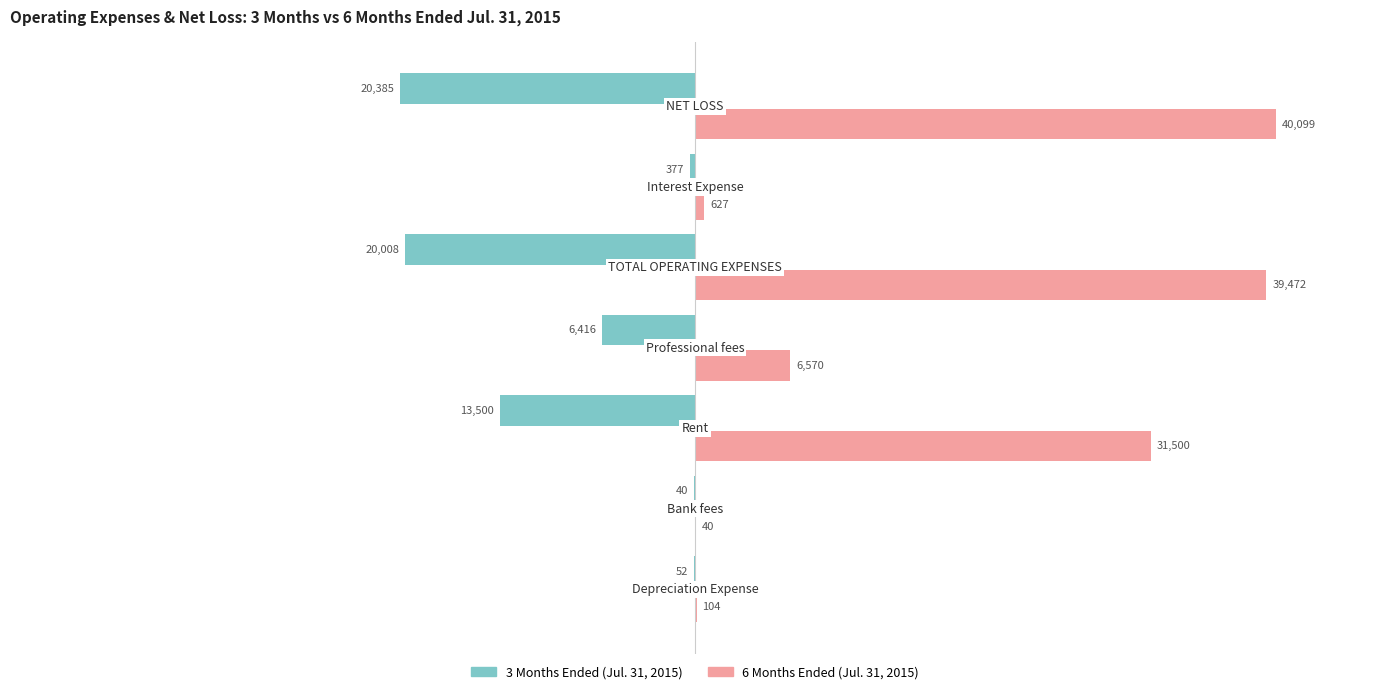

What is the sum of all 6 Months Ended (Jul. 31, 2015) values?

118412